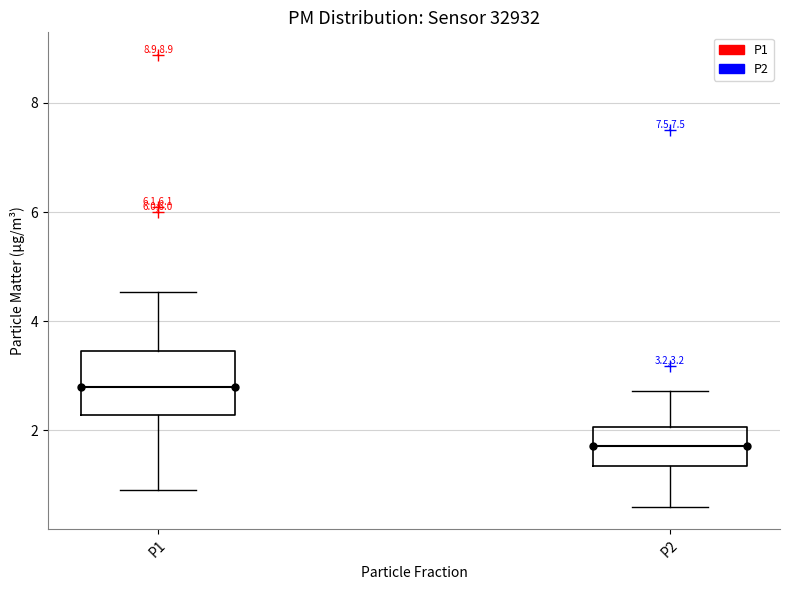

Which box's median line is the highest?

P1